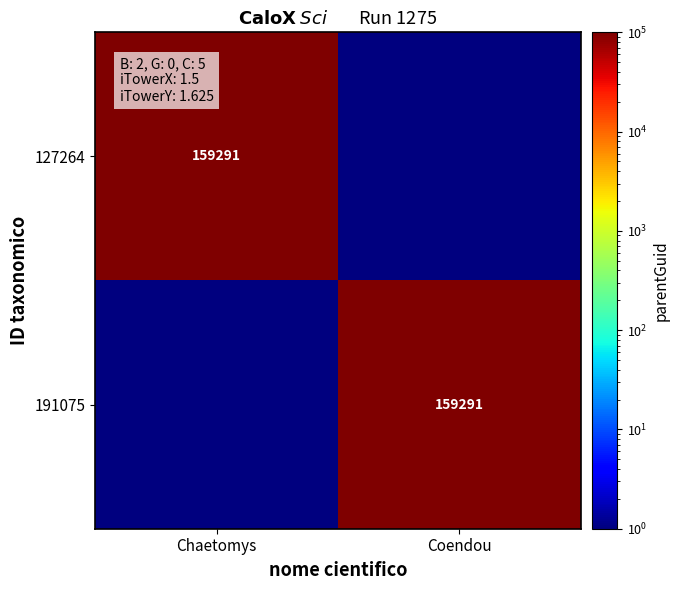

Which has a higher value, Chaetomys or Coendou?

Chaetomys